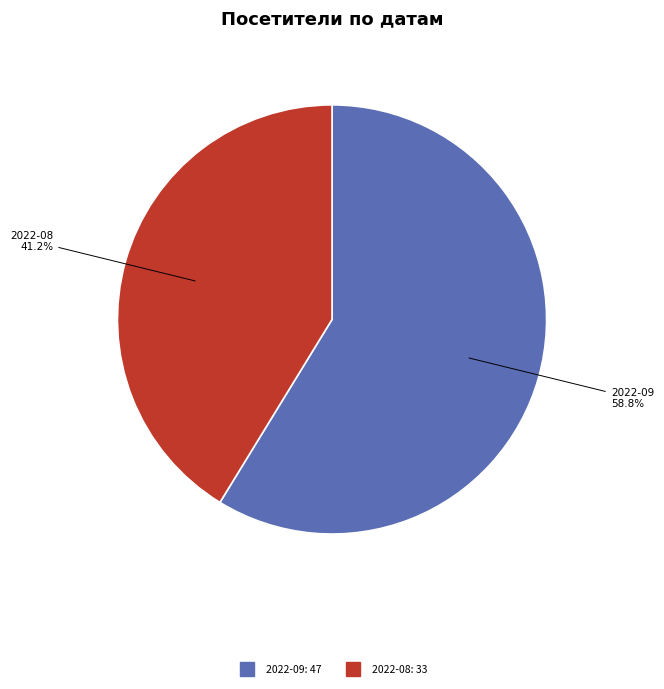

How many segments does this pie chart have?

2